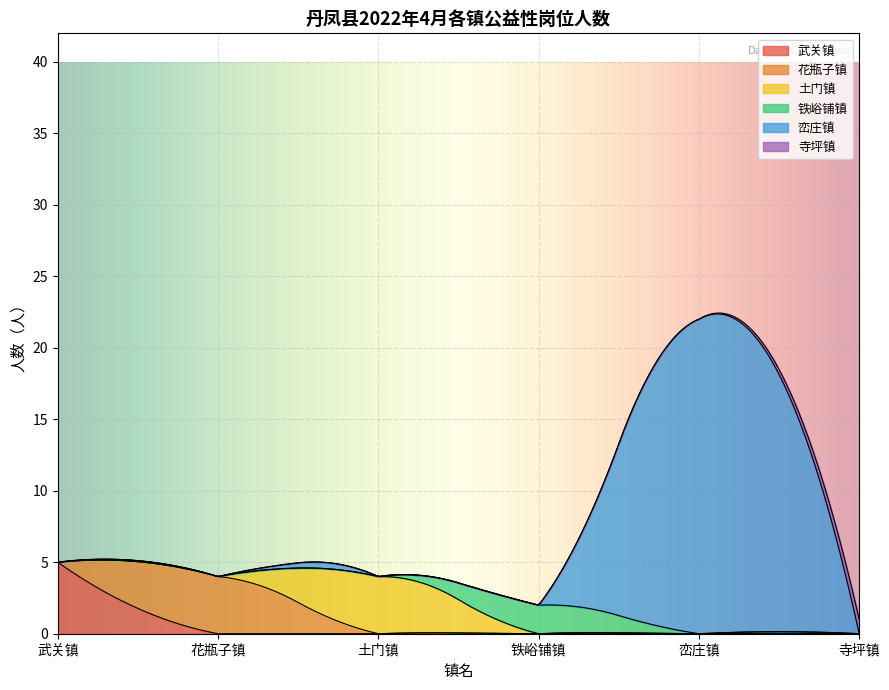

Which series has the largest total across all categories?

峦庄镇